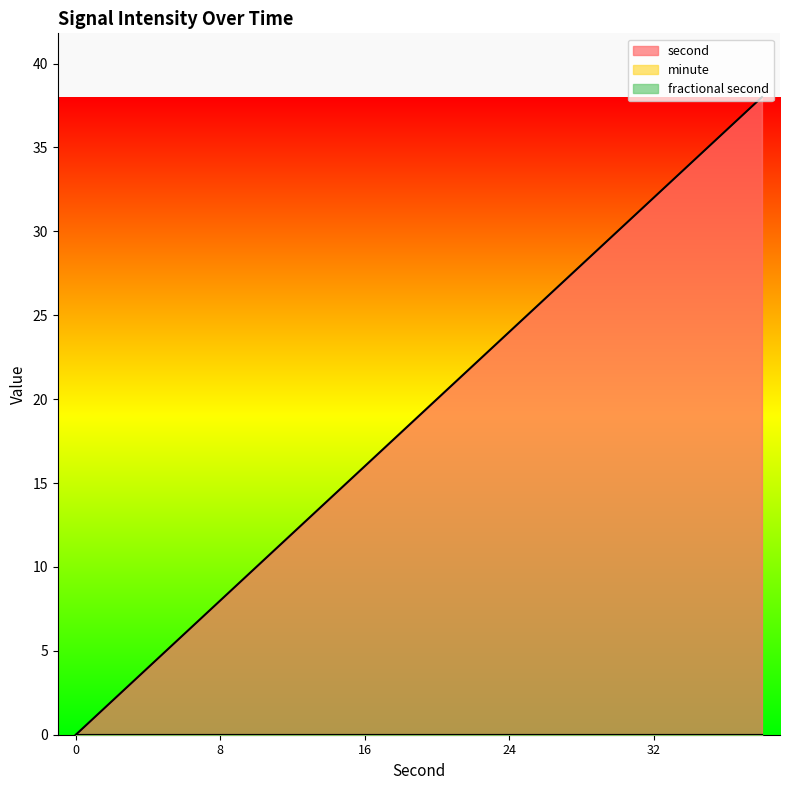

How many values in the second series are below 20?

10